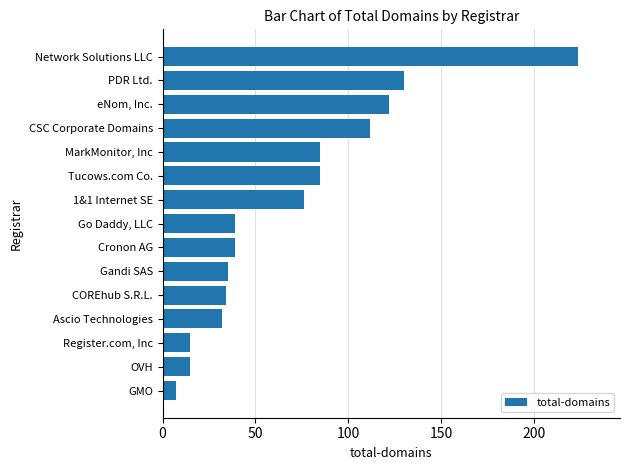

Does the chart contain stacked bars?

No